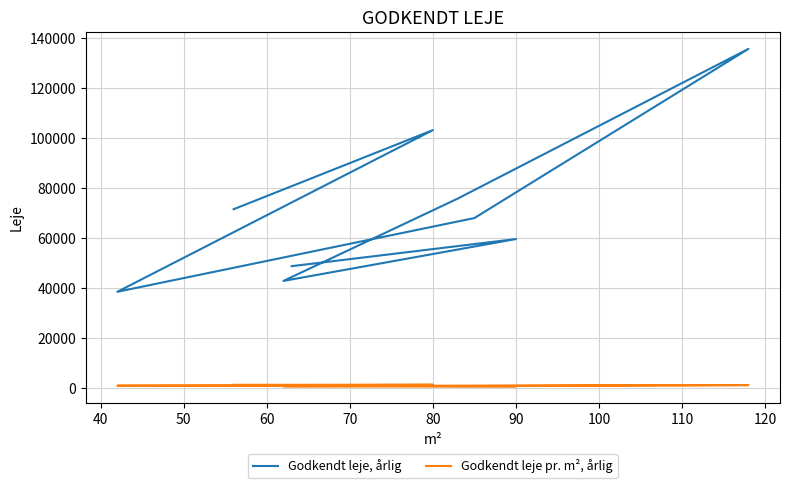

True or false: Godkendt leje, årlig and Godkendt leje pr. m², årlig intersect in this chart.

False